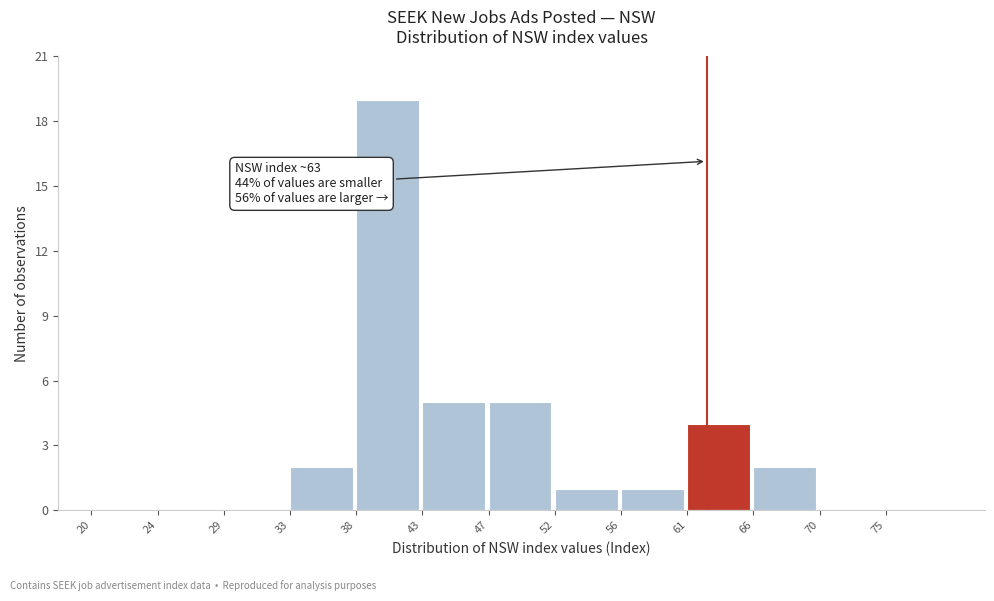

Reading right to left, list all the values displayed in this chart.

75=0	70=0	66=2	61=4	56=1	52=1	47=5	43=5	38=19	33=2	29=0	24=0	20=0